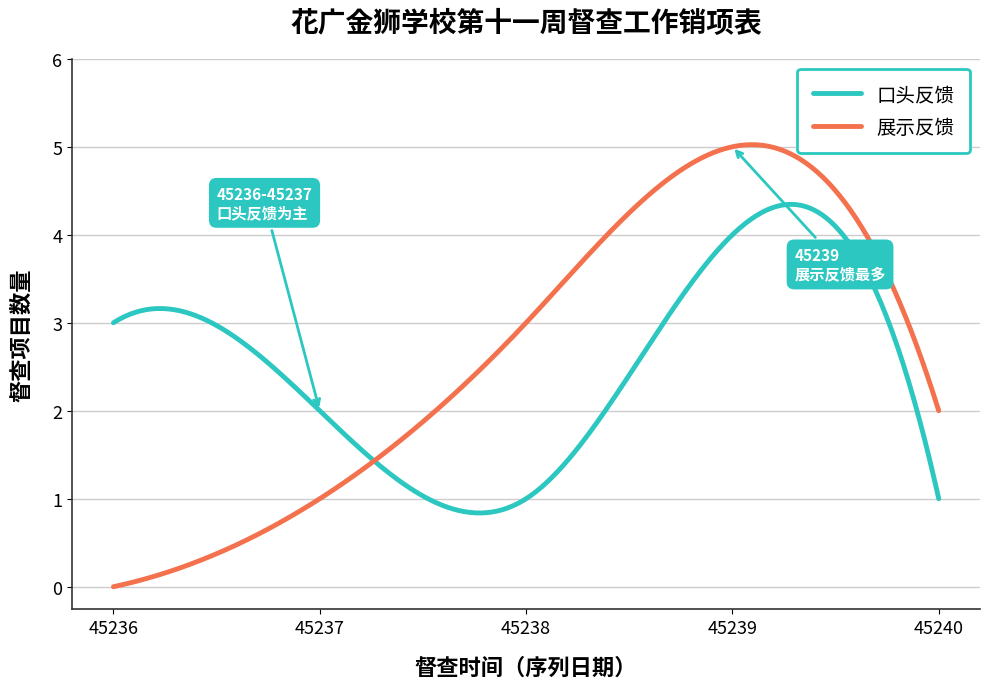

True or false: 口头反馈 and 展示反馈 cross at least once.

True